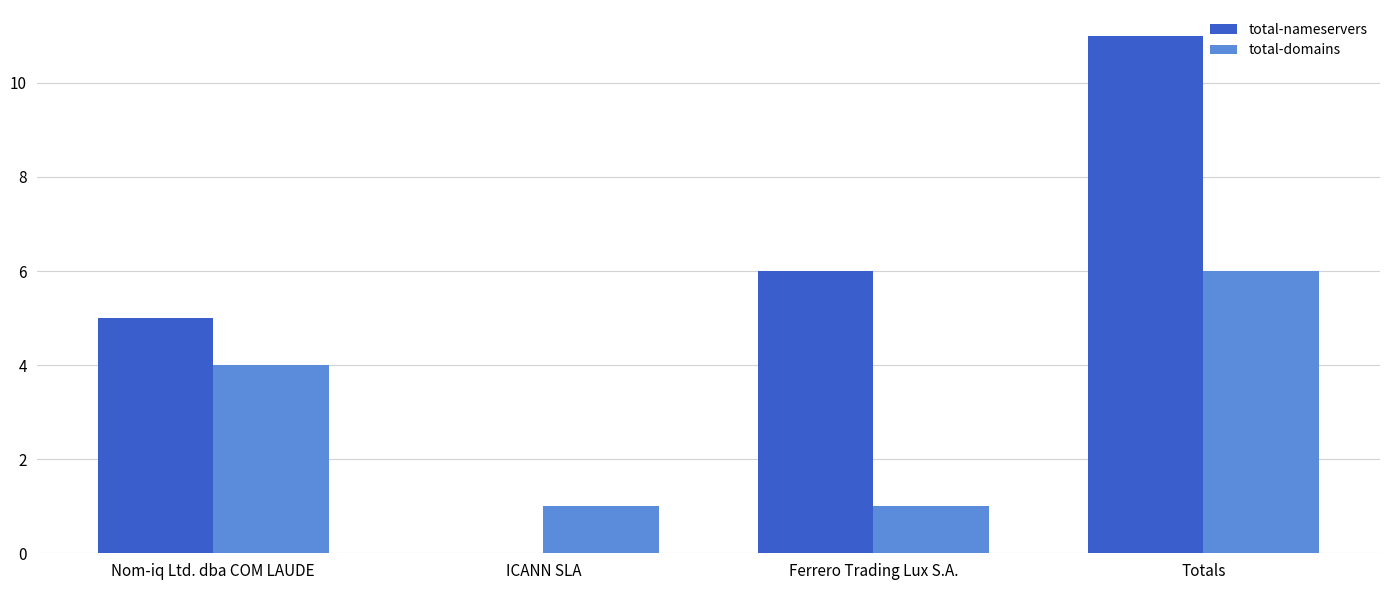

Where is total-domains nearest to the value 3?

Nom-iq Ltd. dba COM LAUDE